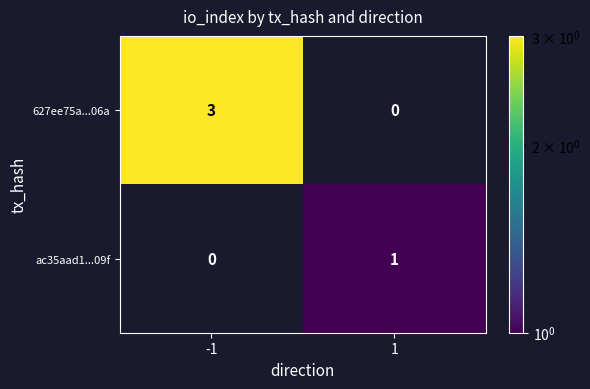

Rank the series at -1 from highest to lowest value.

627ee75a...06a, ac35aad1...09f